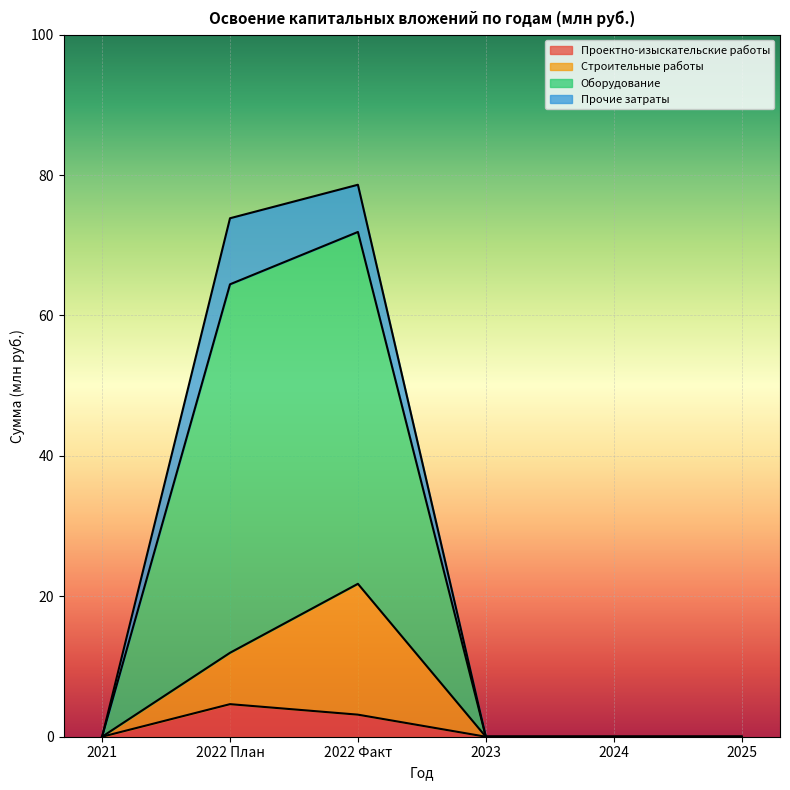

True or false: Оборудование and Проектно-изыскательские работы cross at least once.

False